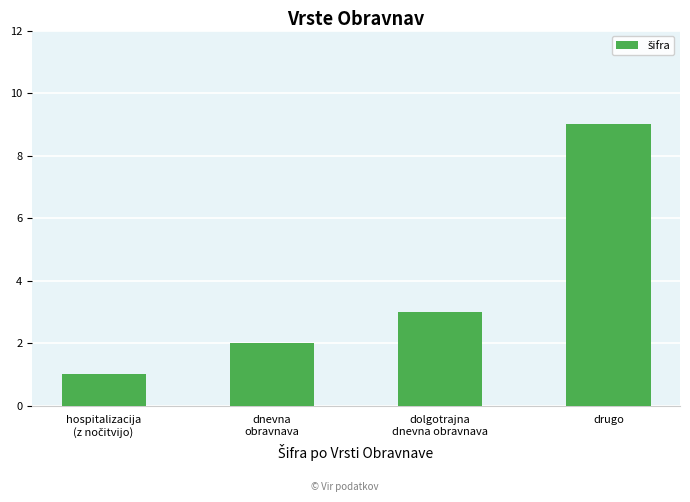

Which category has the highest value across all series?

drugo